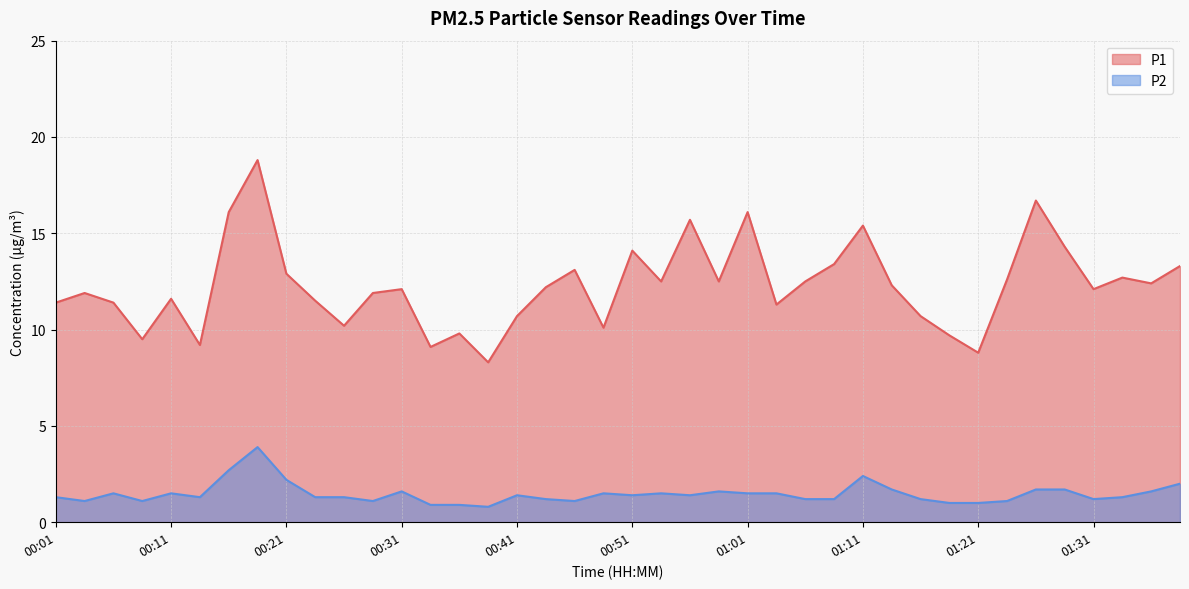

What is the spread (max minus min) of values at 01:01?

14.6